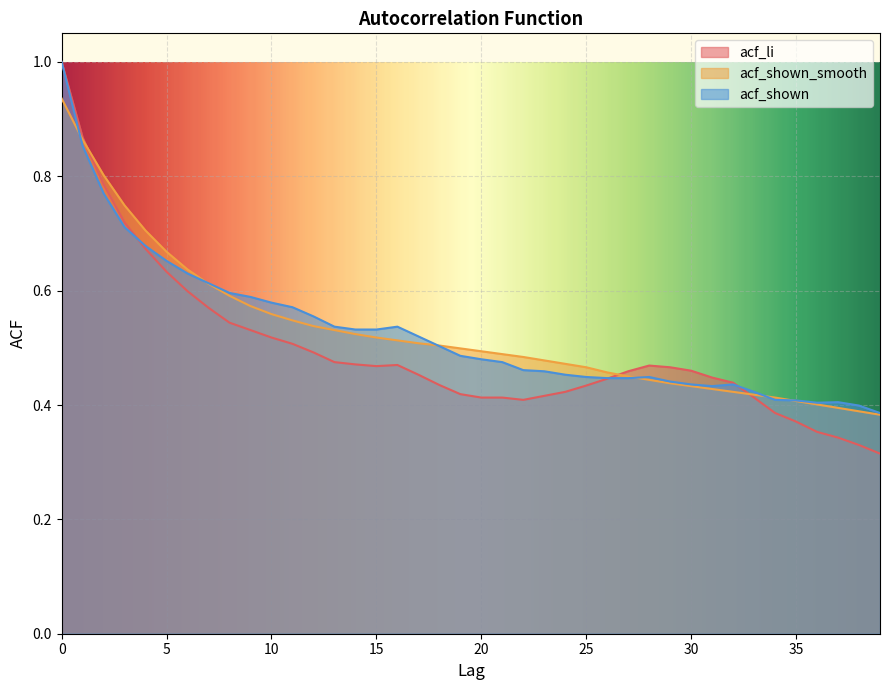

Count the acf_li values in the range 0 to 1.

40